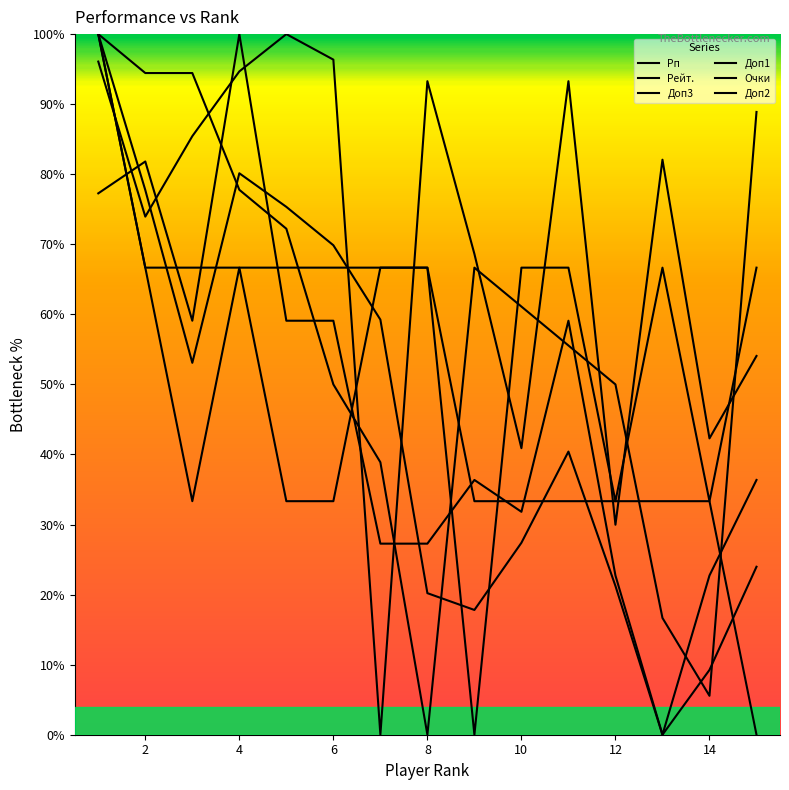

How many lines are shown in the chart?

6